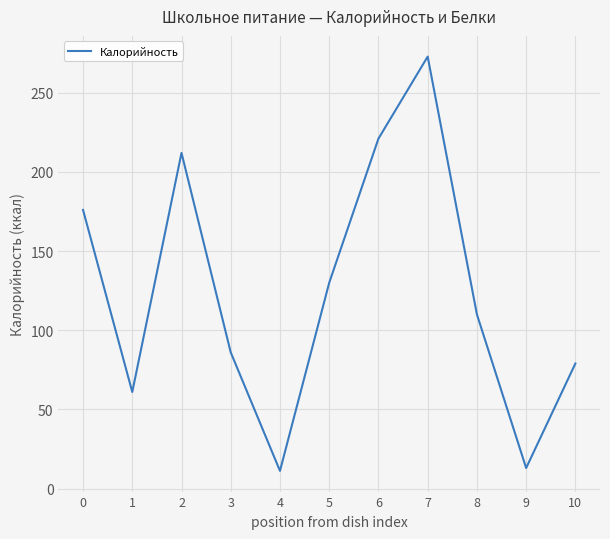

The value at 3 is 86.0. True or false?

True